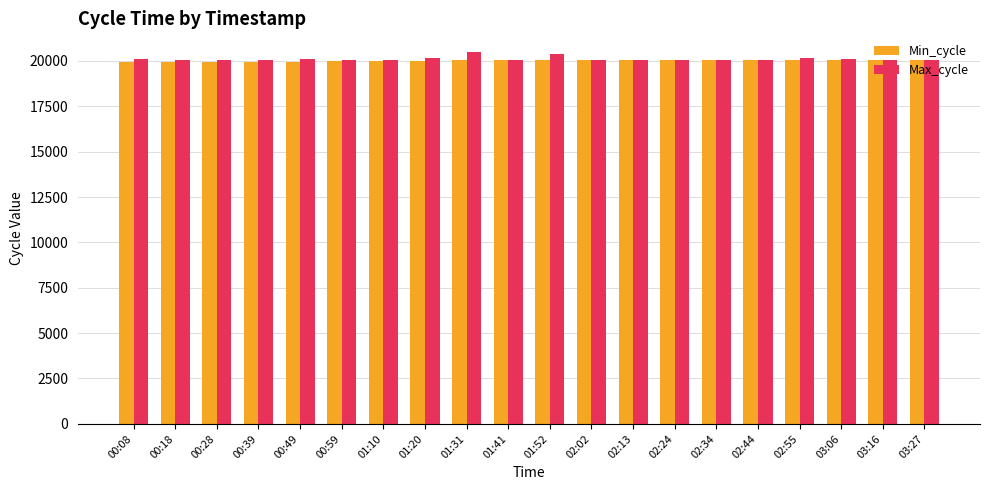

What is the difference between the maximum and minimum values in the Min_cycle series?

144